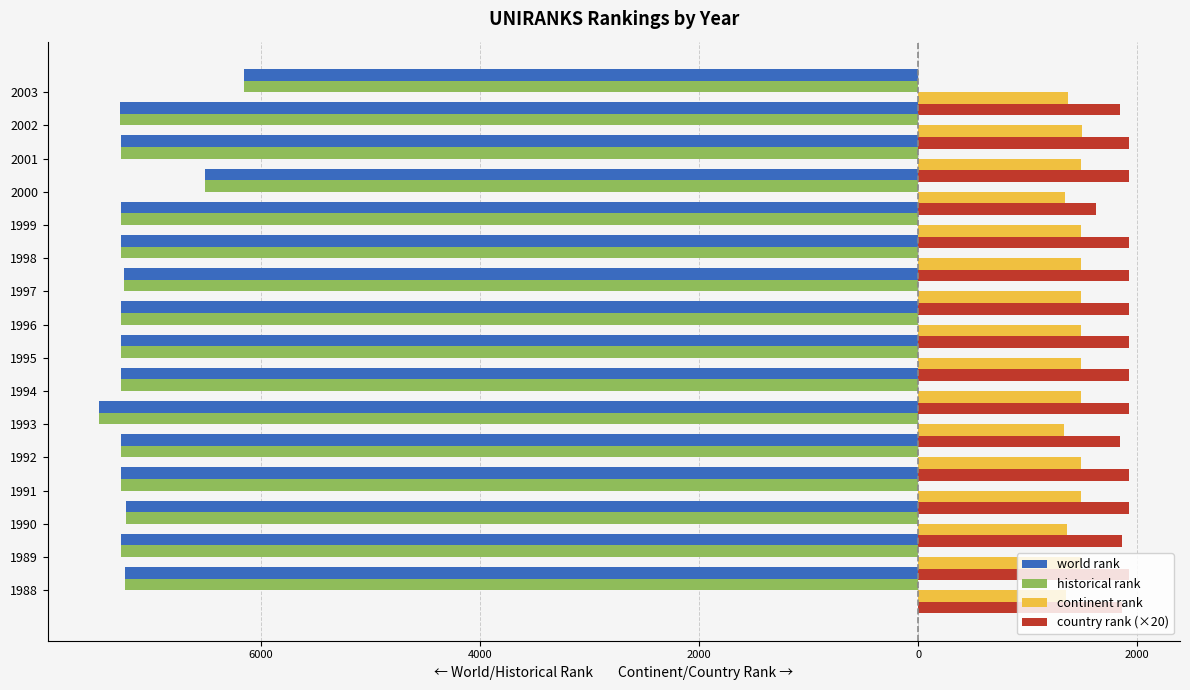

What is the maximum value for world rank?

-6151